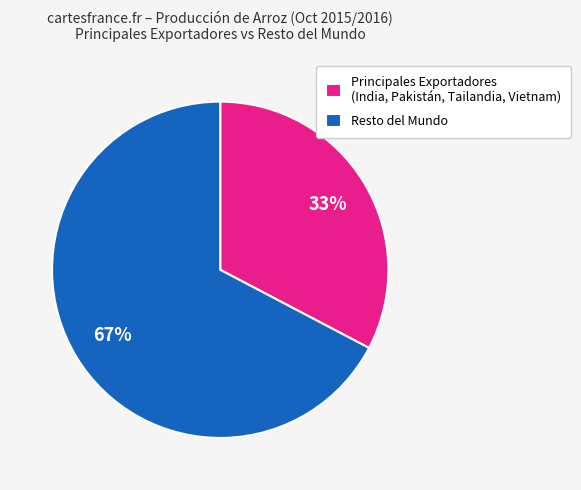

What is the majority slice?

Resto del Mundo